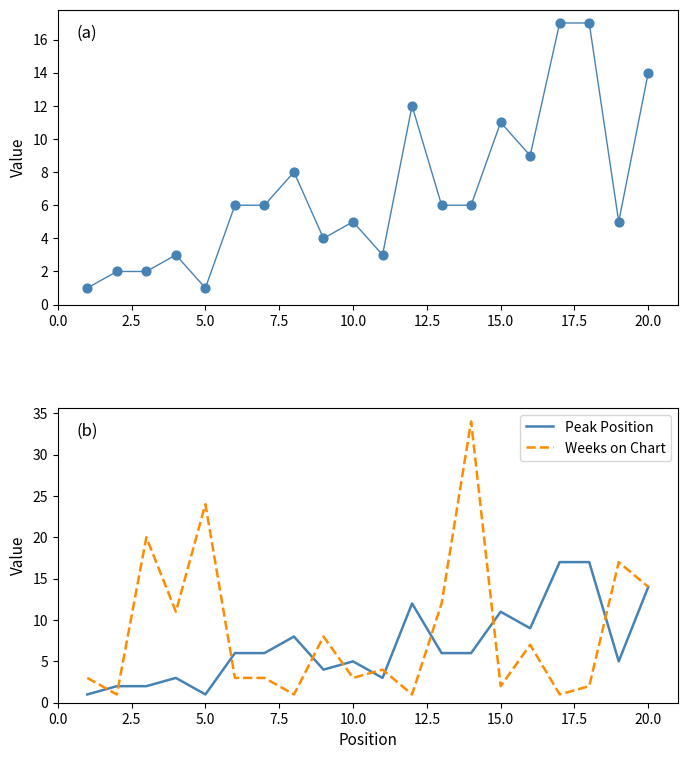

At how many categories does at least one series exceed 1?

20